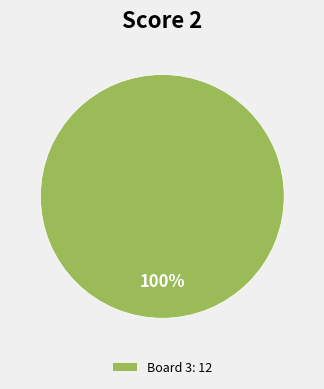

Is there a majority slice in this chart?

Yes